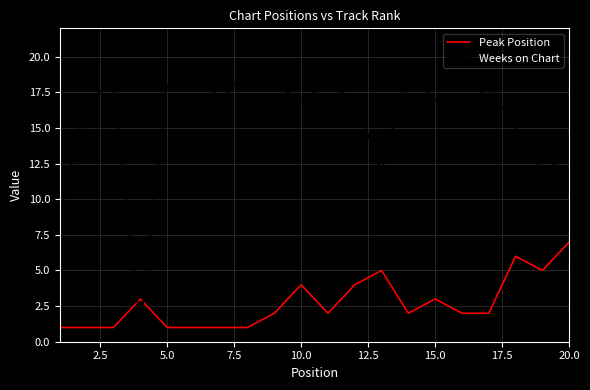

Reading left to right, transcribe all the data shown in this chart.

Peak Position: 1	1	1	3	1	1	1	1	2	4	2	4	5	2	3	2	2	6	5	7
Weeks on Chart: 9	17	18	1	18	19	17	19	18	17	18	17	12	19	17	16	18	15	12	13